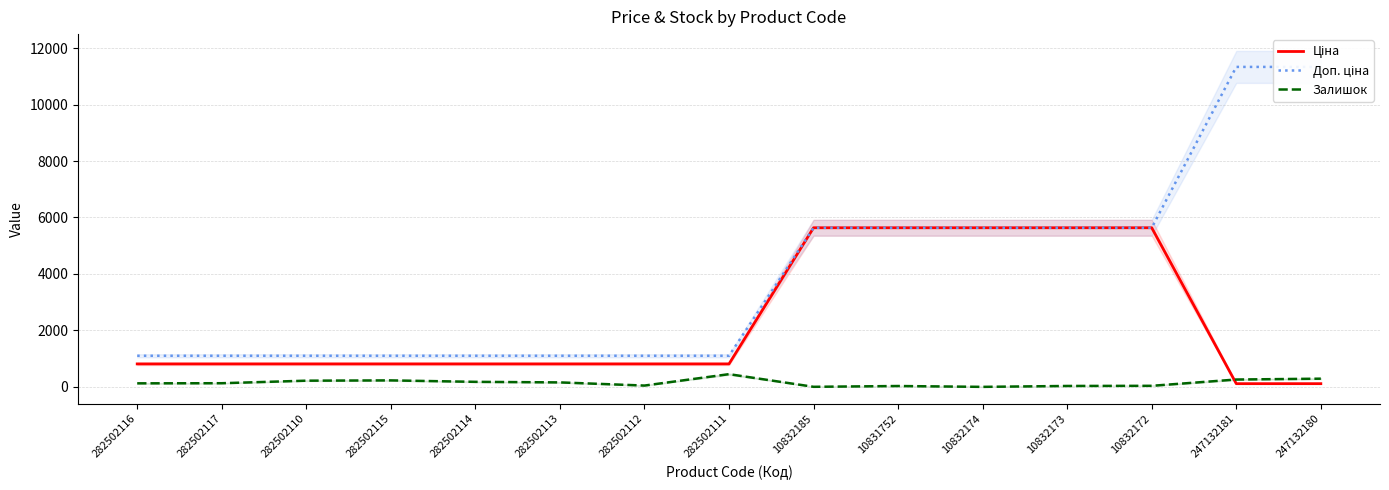

How many categories are shown in the chart?

15